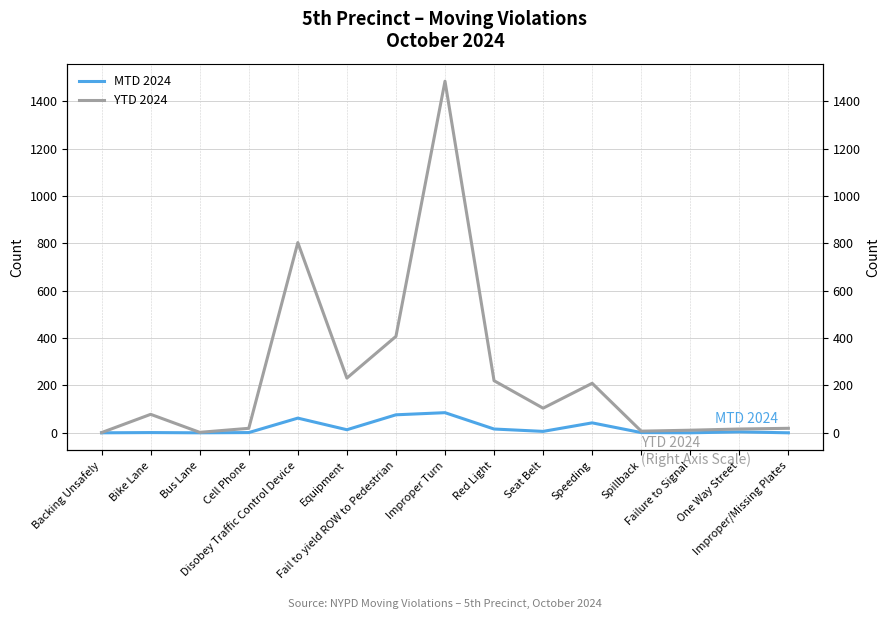

What value does the MTD 2024 series have at Red Light?

16